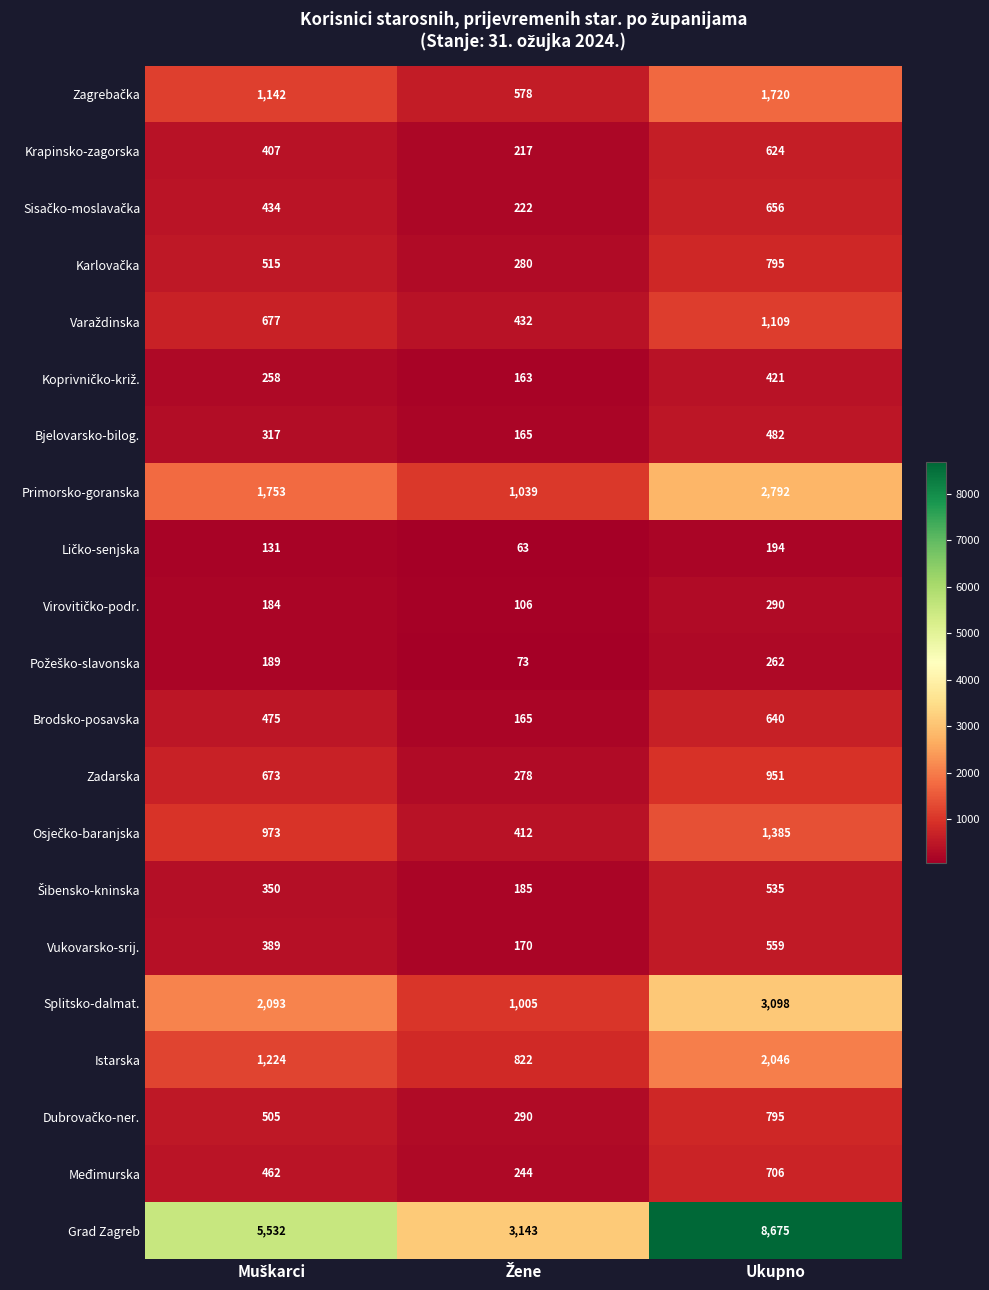

Count the number of data series in this chart.

21